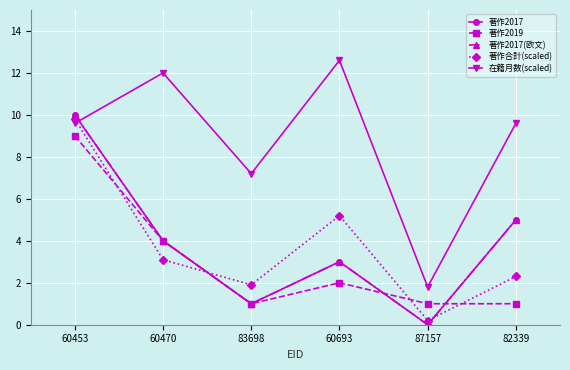

Is this an area chart (filled region under the line)?

No